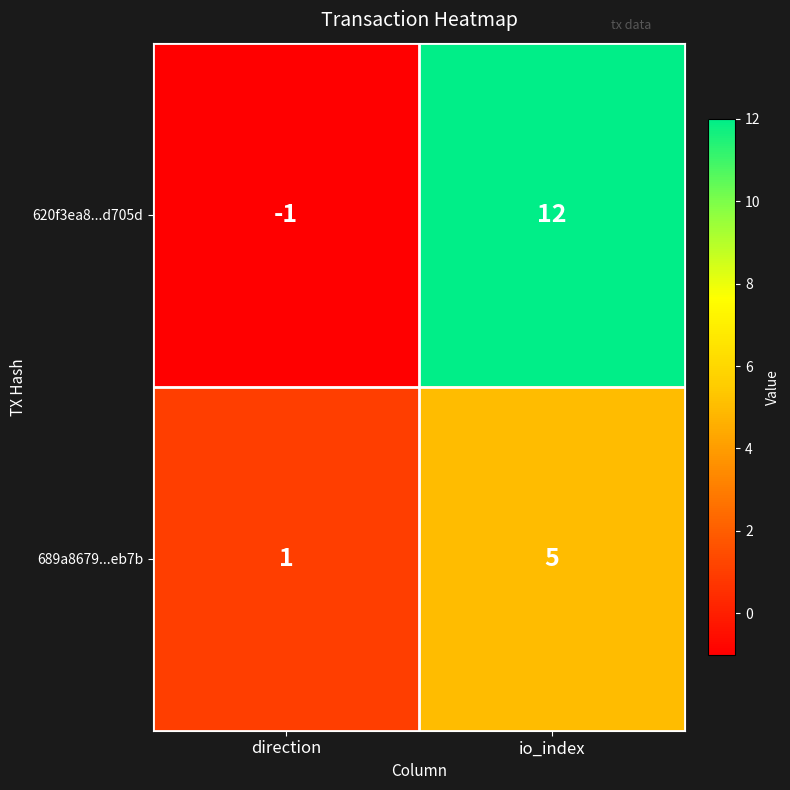

List the series in order of their peak value, highest first.

620f3ea8...d705d, 689a8679...eb7b